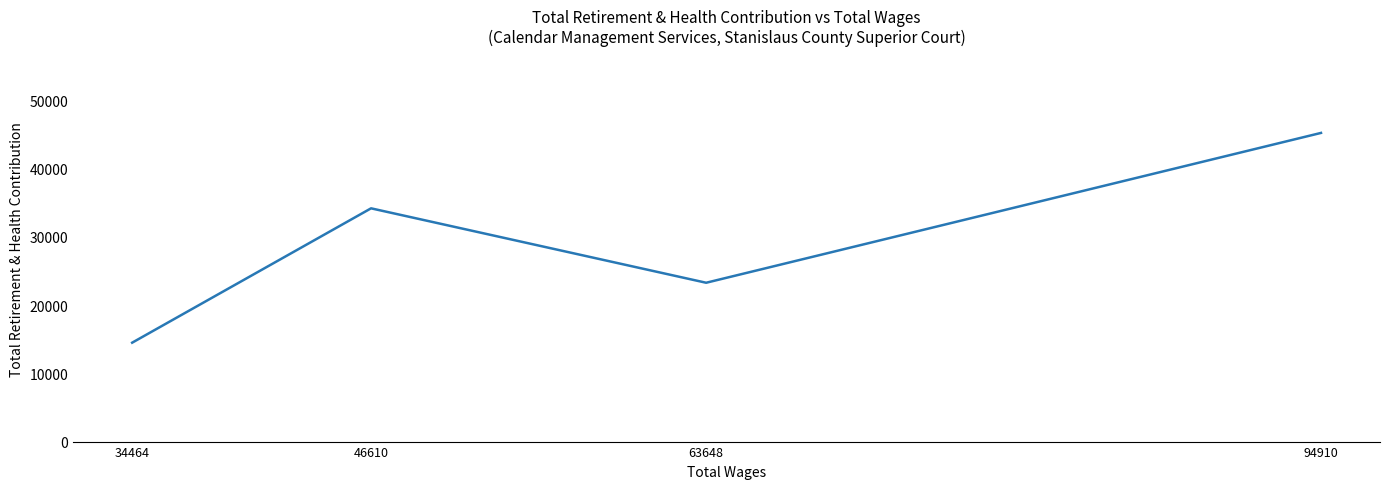

What is the sum of the values at 46610 and 63648?

57455